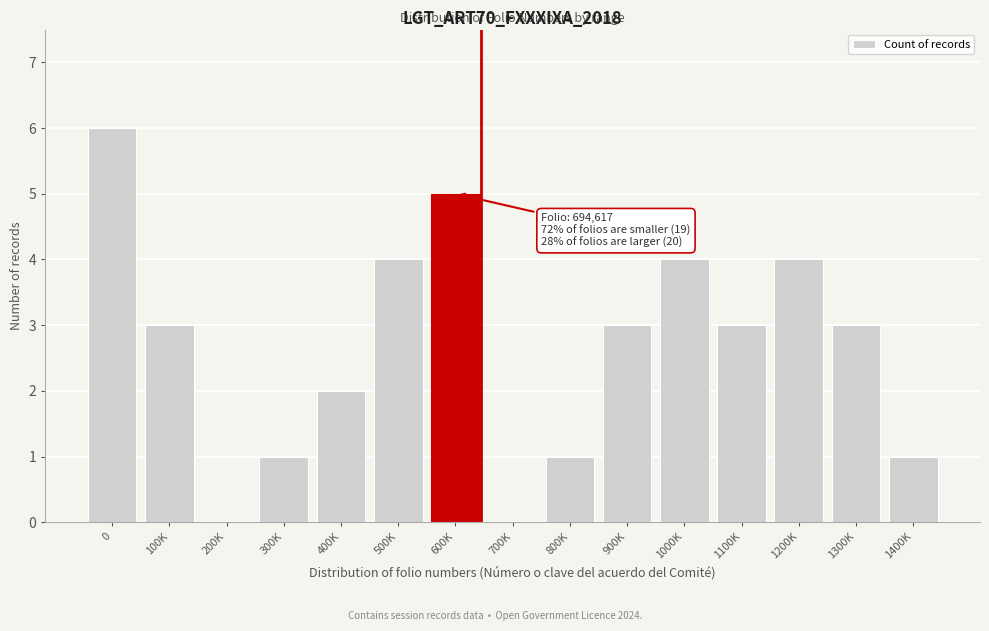

Reading left to right, extract all data points from this chart.

0=6	100K=3	200K=0	300K=1	400K=2	500K=4	600K=5	700K=0	800K=1	900K=3	1000K=4	1100K=3	1200K=4	1300K=3	1400K=1